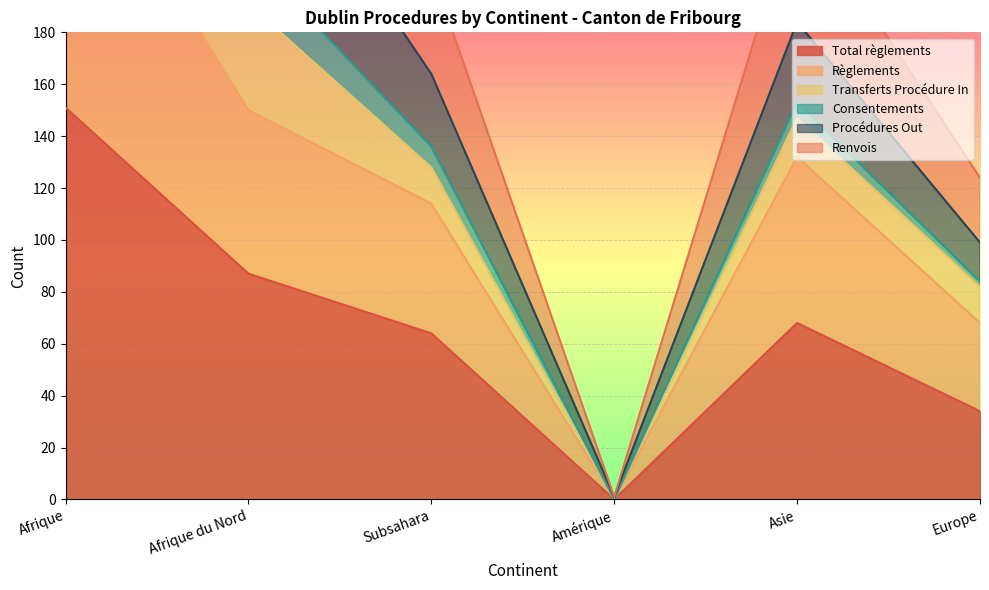

How many interior local valleys does the Renvois series have?

1